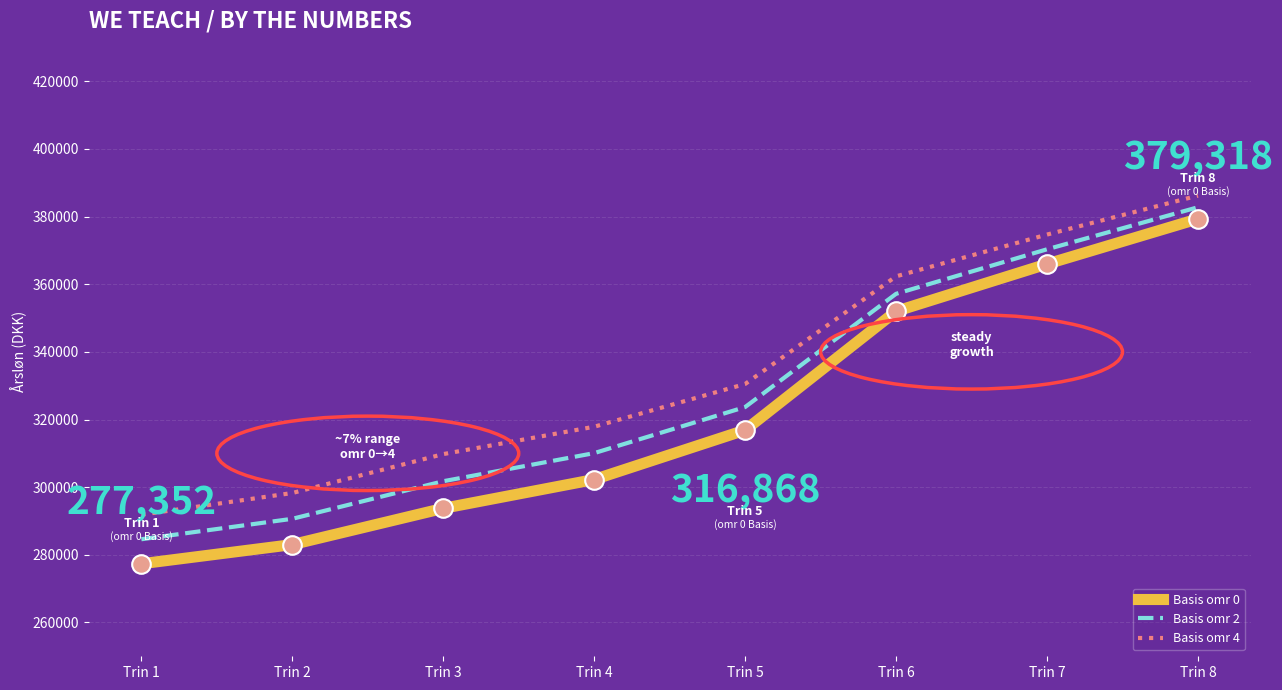

What is the total value across all series at Trin 7?

1110975